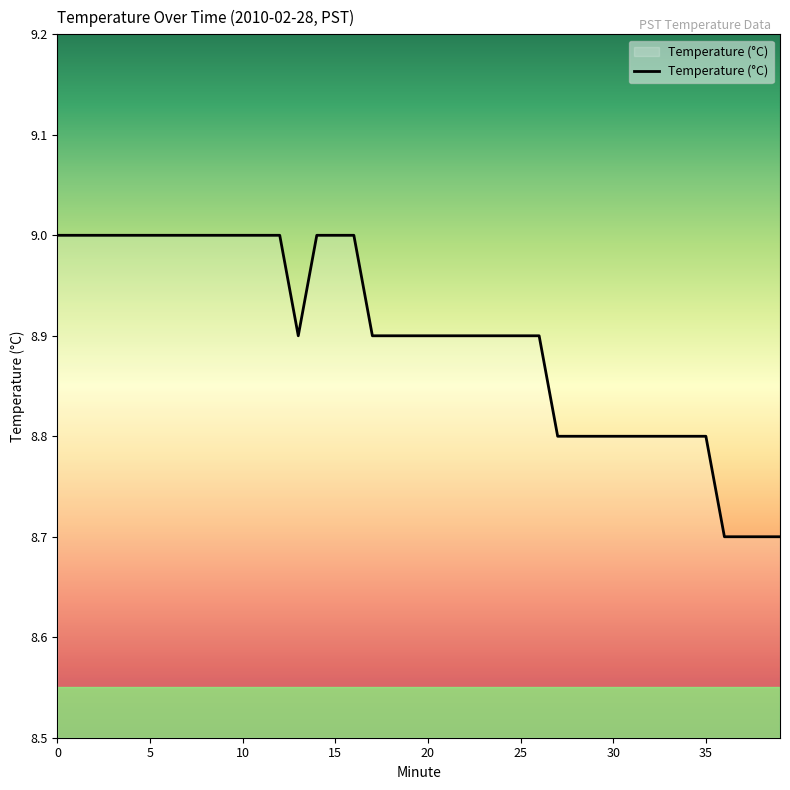

What is the smallest value displayed?

8.7